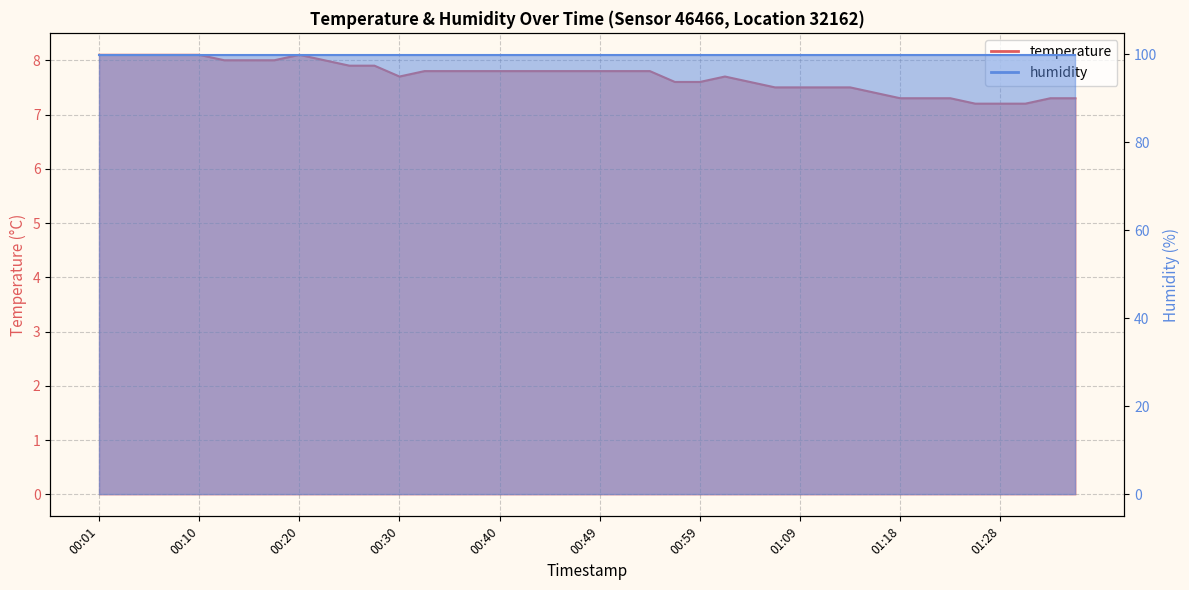

What is the smallest value displayed?

7.2